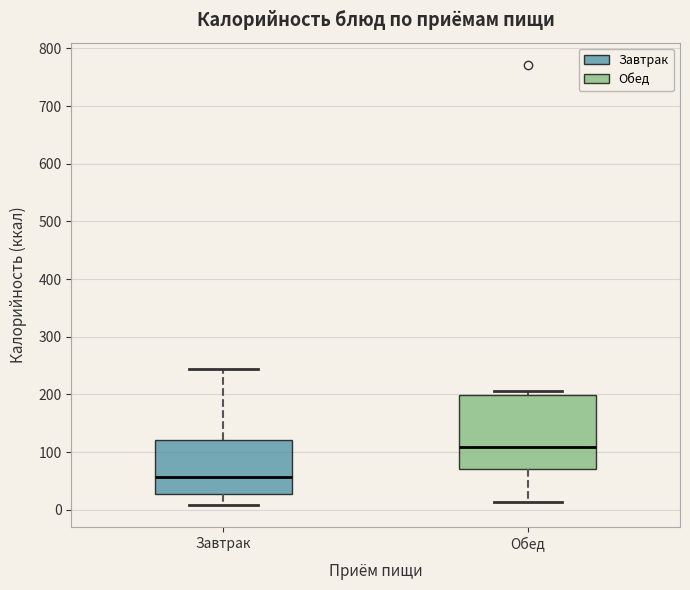

Where is the upper edge of the box for Обед on the y-axis? The values are not printed on the chart, so give them approximately, as read against the axis.

200